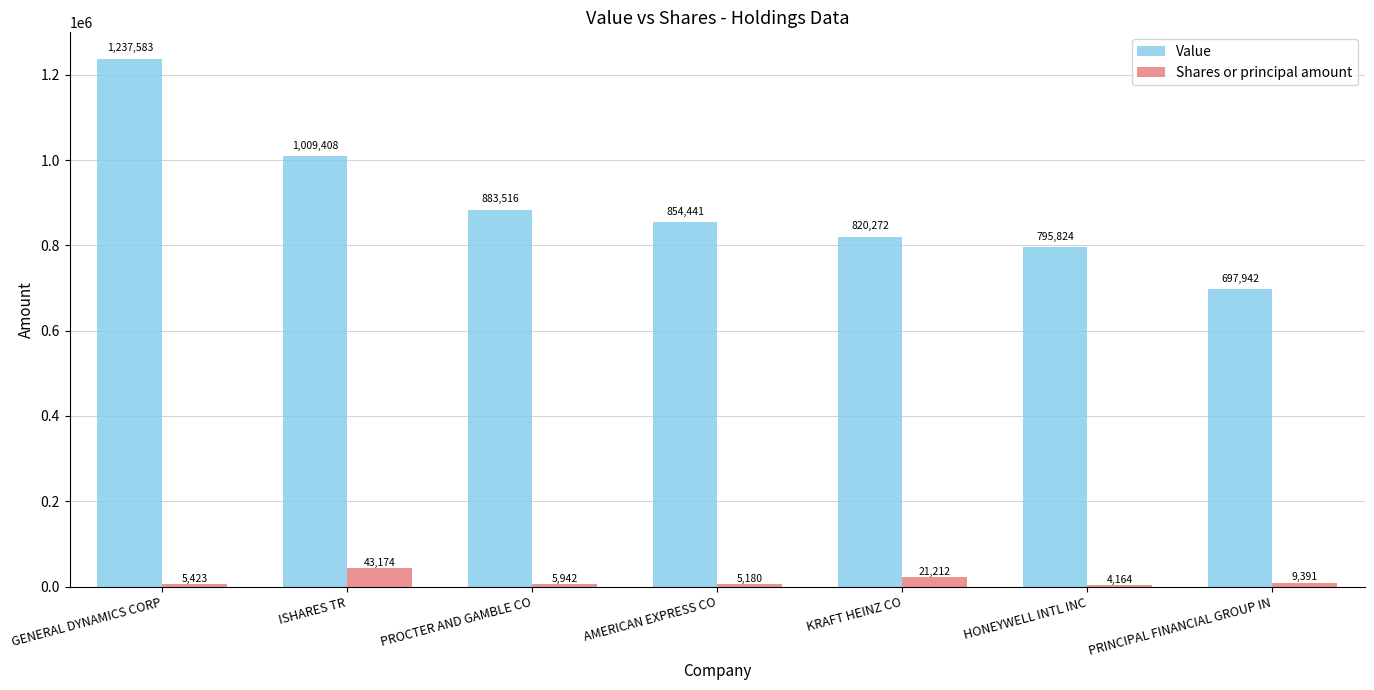

At which label is Shares or principal amount closest to 23669?

KRAFT HEINZ CO